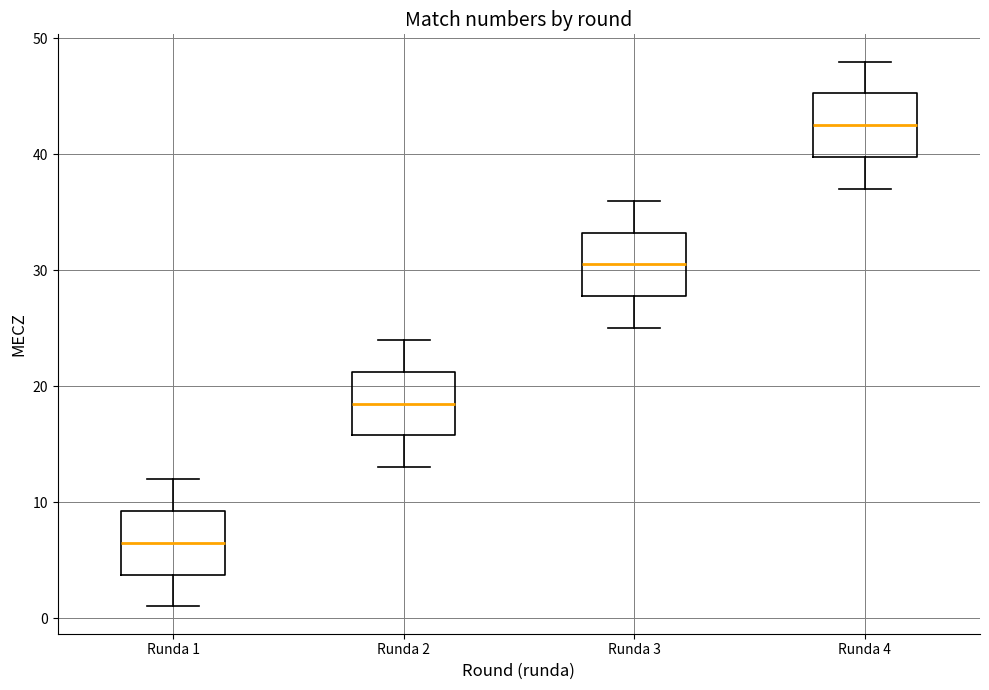

Reading left to right, transcribe this box plot: for each box, give where its median line is, the range the box spans, and where its two whiskers end, as read against the y-axis. The values are not printed on the chart, so give them approximately, as read against the axis.

Runda 1: median 7, box 4 to 9, whiskers 1 to 12
Runda 2: median 19, box 16 to 21, whiskers 13 to 24
Runda 3: median 31, box 28 to 33, whiskers 25 to 36
Runda 4: median 43, box 40 to 45, whiskers 37 to 48